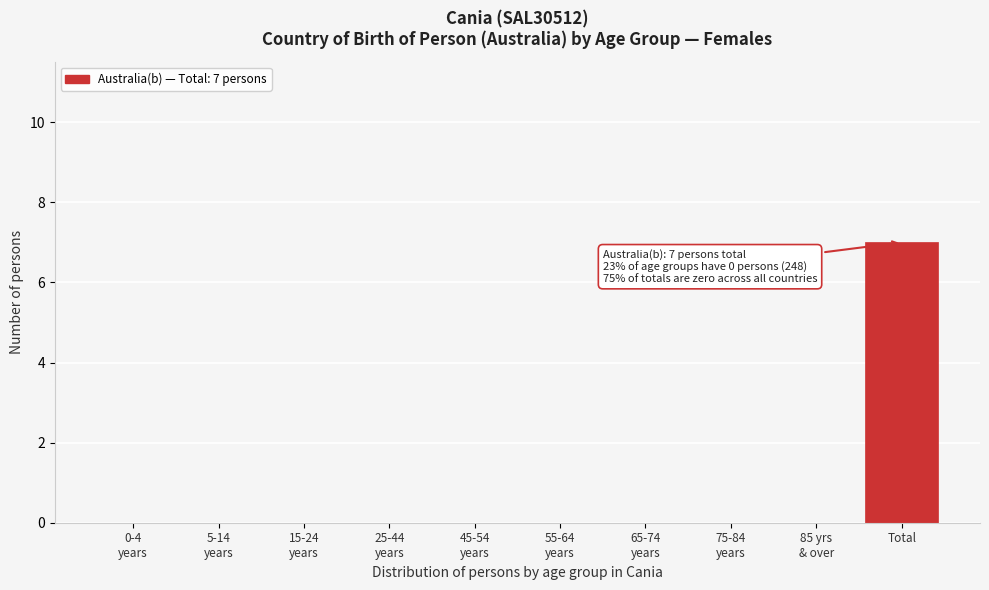

What is the greatest value displayed?

7